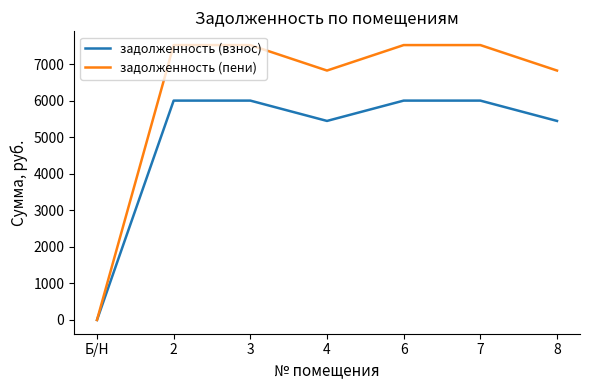

Is it true that задолженность (пени) equals 2752.1 at 7?

False